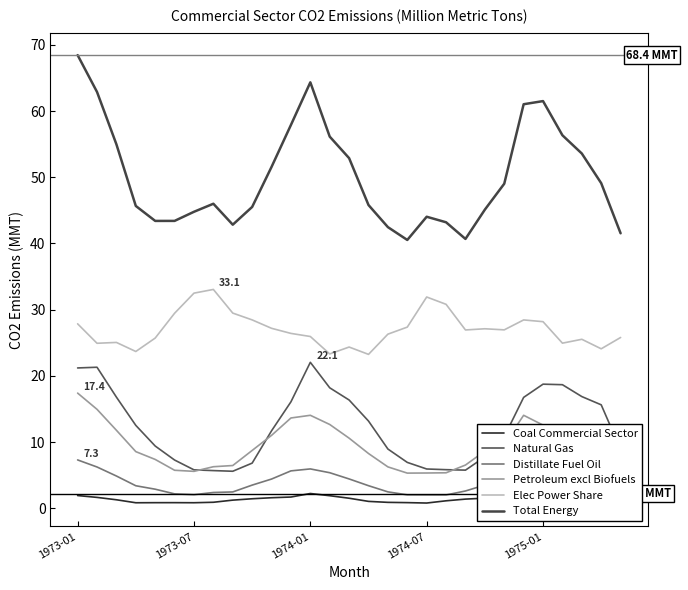

The Total Energy series shows 53.6 at 26. True or false?

True